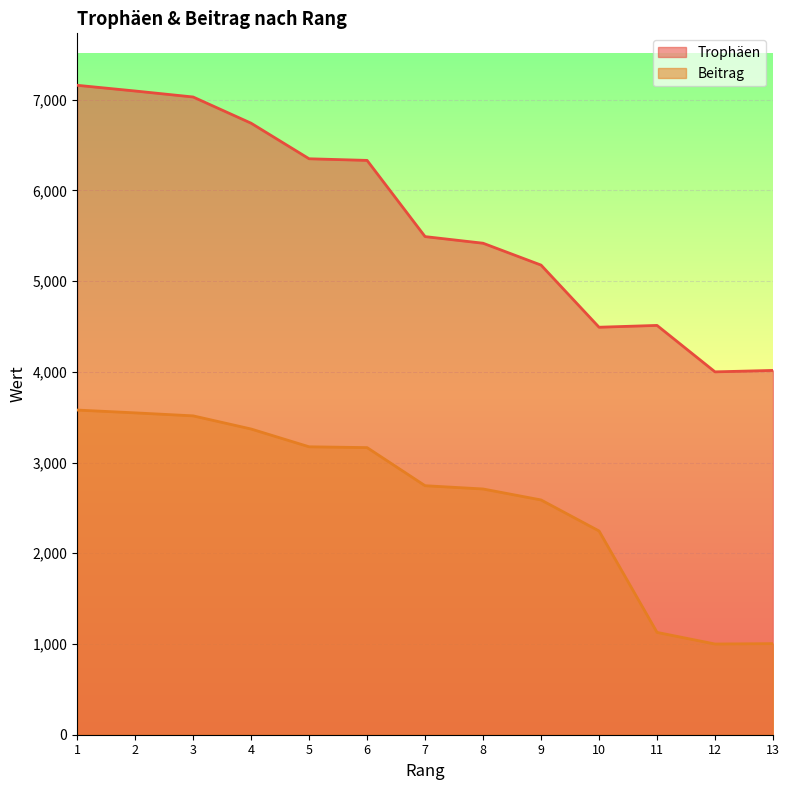

True or false: Beitrag and Trophäen cross at least once.

False